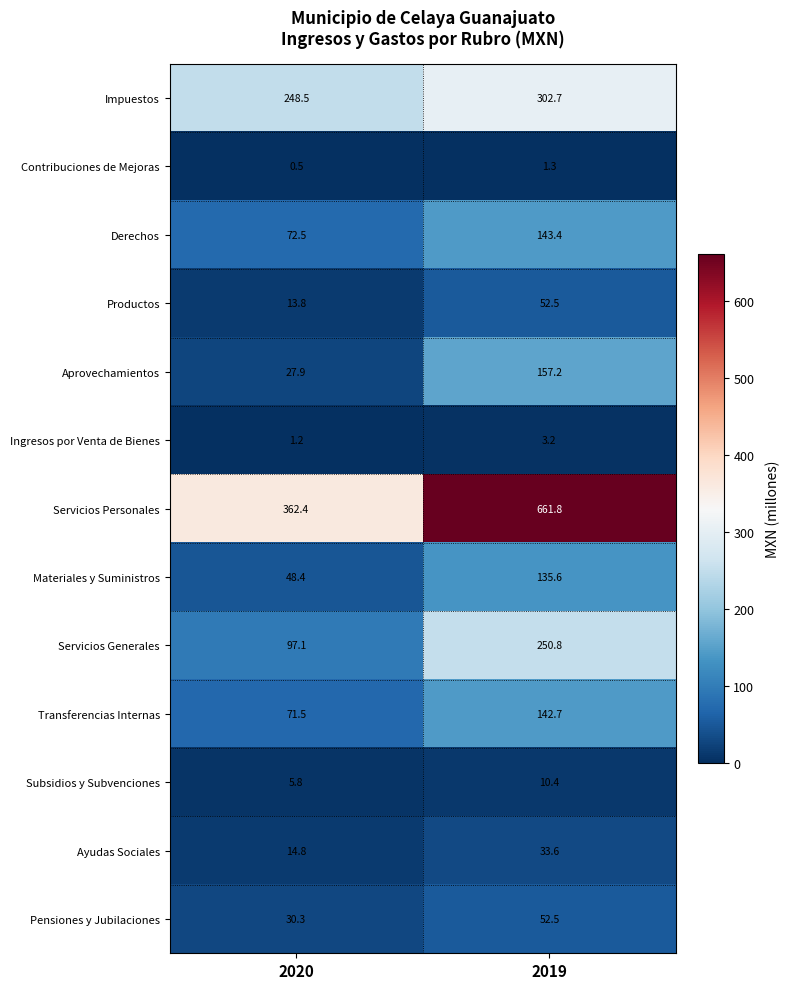

What is the greatest value displayed?

661.8